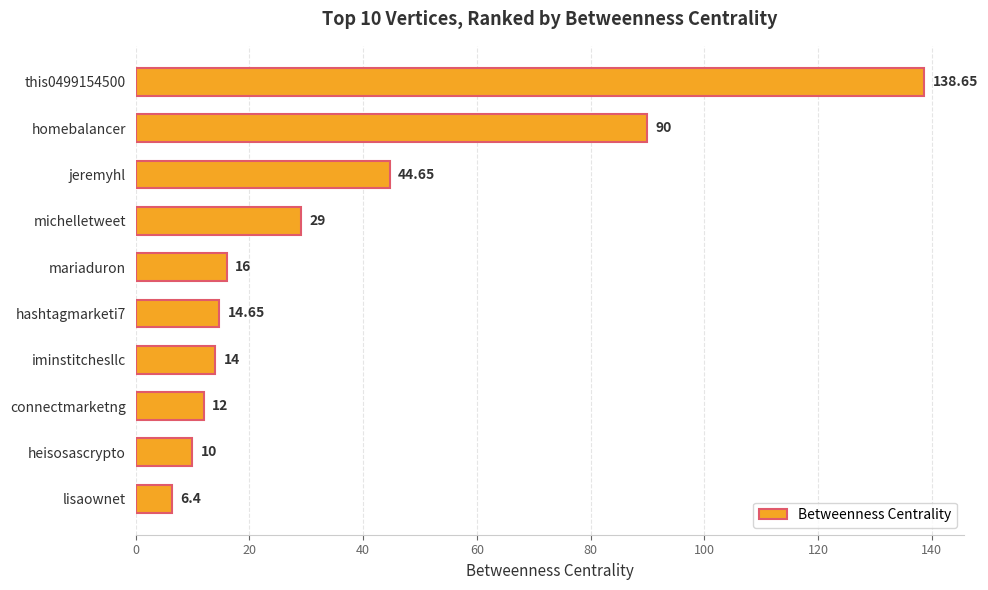

Rank the categories by value from highest to lowest.

this0499154500, homebalancer, jeremyhl, michelletweet, mariaduron, hashtagmarketi7, iminstitchesllc, connectmarketng, heisosascrypto, lisaownet